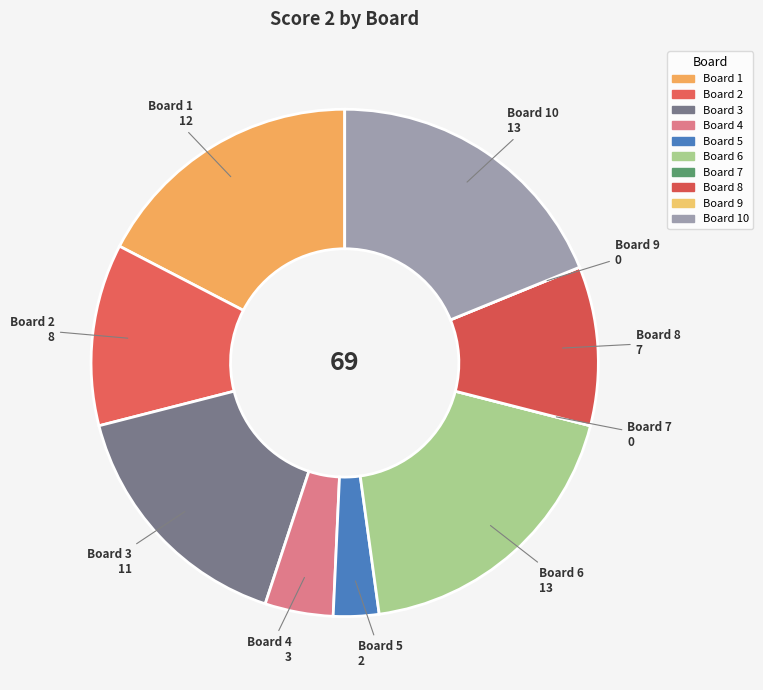

Is there a majority slice in this chart?

No